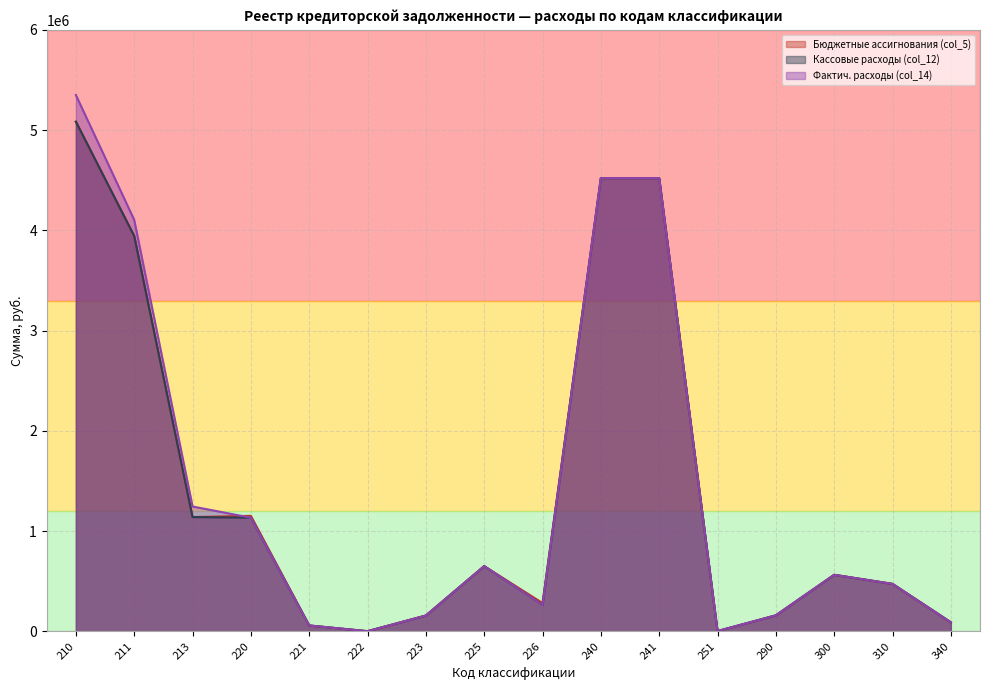

What is the value of the Кассовые расходы (col_12) point at the 2nd from the left?

3943637.0